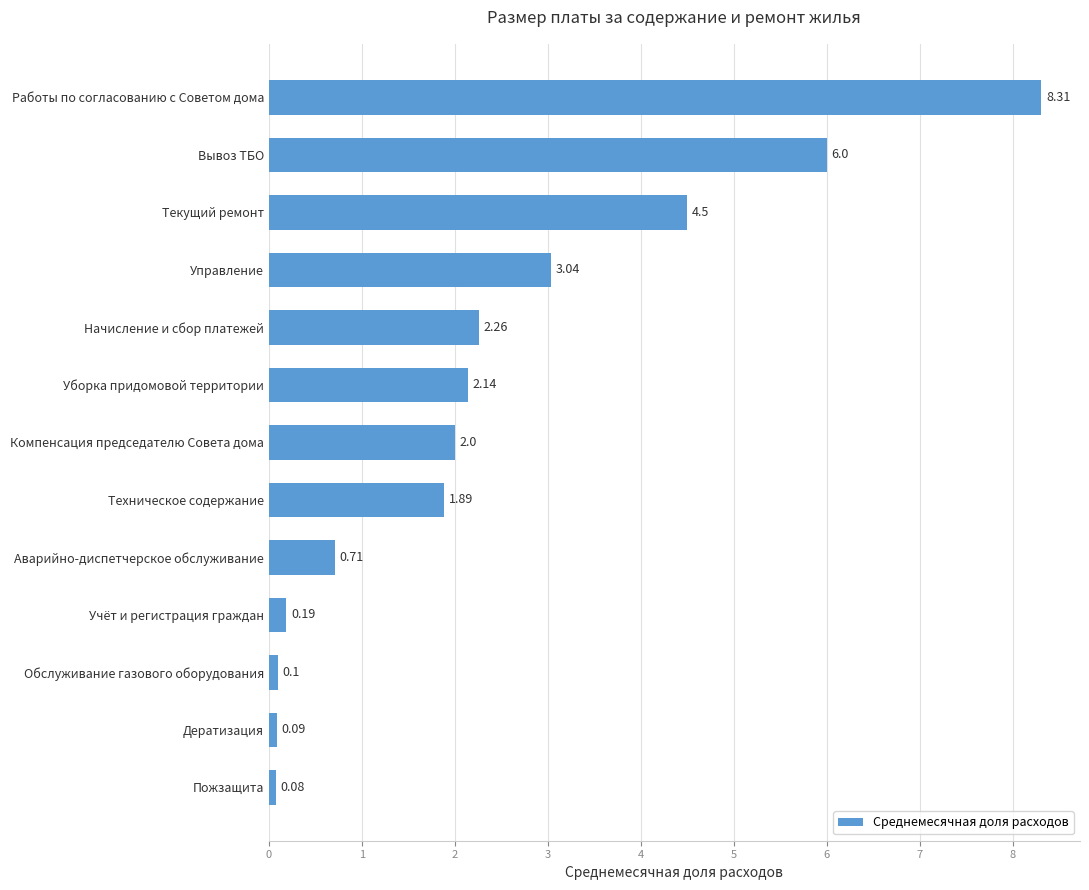

Which label corresponds to the largest value in the chart?

Работы по согласованию с Советом дома